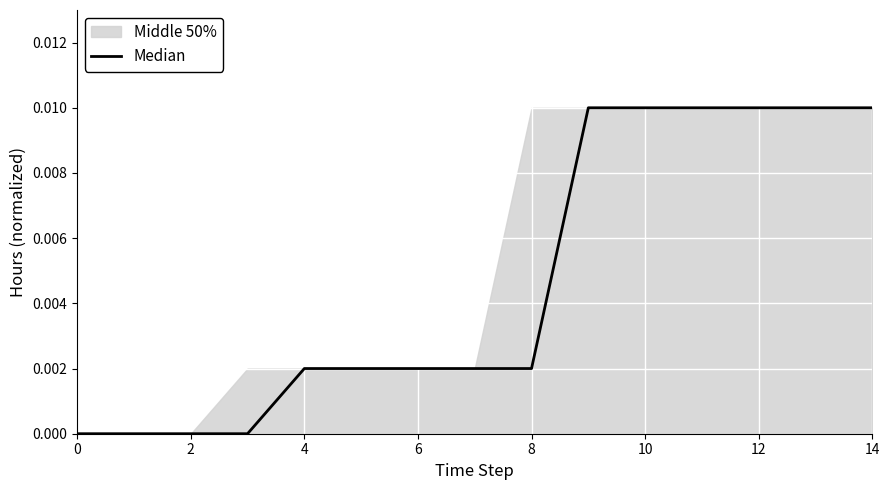

The value at 13 is 0.0. True or false?

False